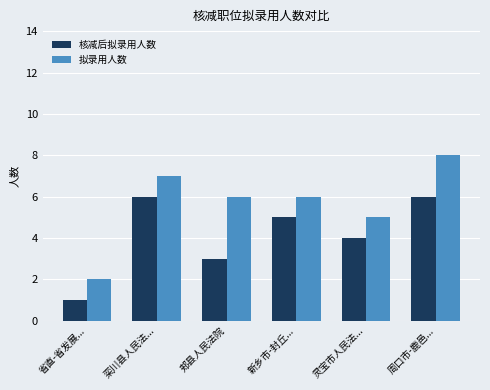

Reading left to right, what are all the values shown in this chart?

核减后拟录用人数: 省直-省发展...=1	栾川县人民法...=6	郏县人民法院=3	新乡市-封丘...=5	灵宝市人民法...=4	周口市-鹿邑...=6
拟录用人数: 省直-省发展...=2	栾川县人民法...=7	郏县人民法院=6	新乡市-封丘...=6	灵宝市人民法...=5	周口市-鹿邑...=8